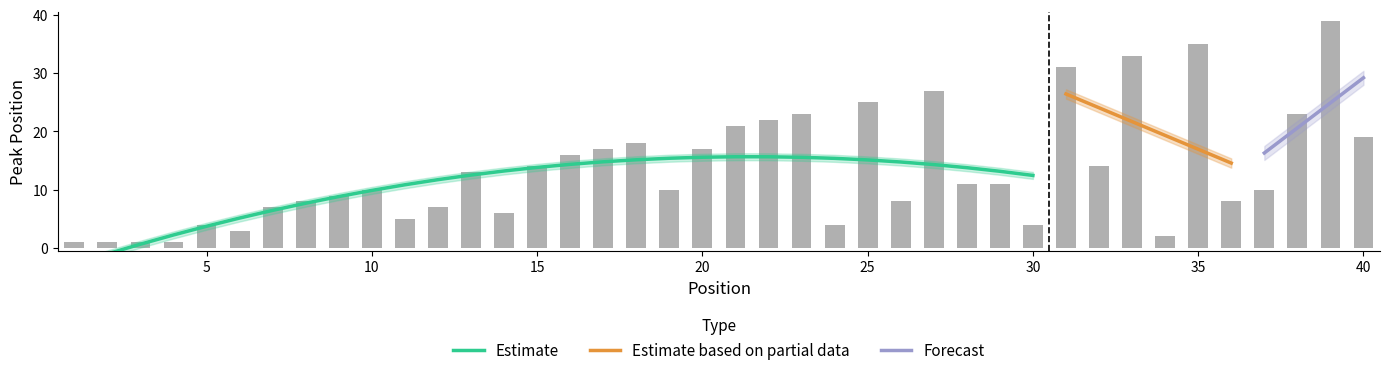

How many bars are there in total?

40